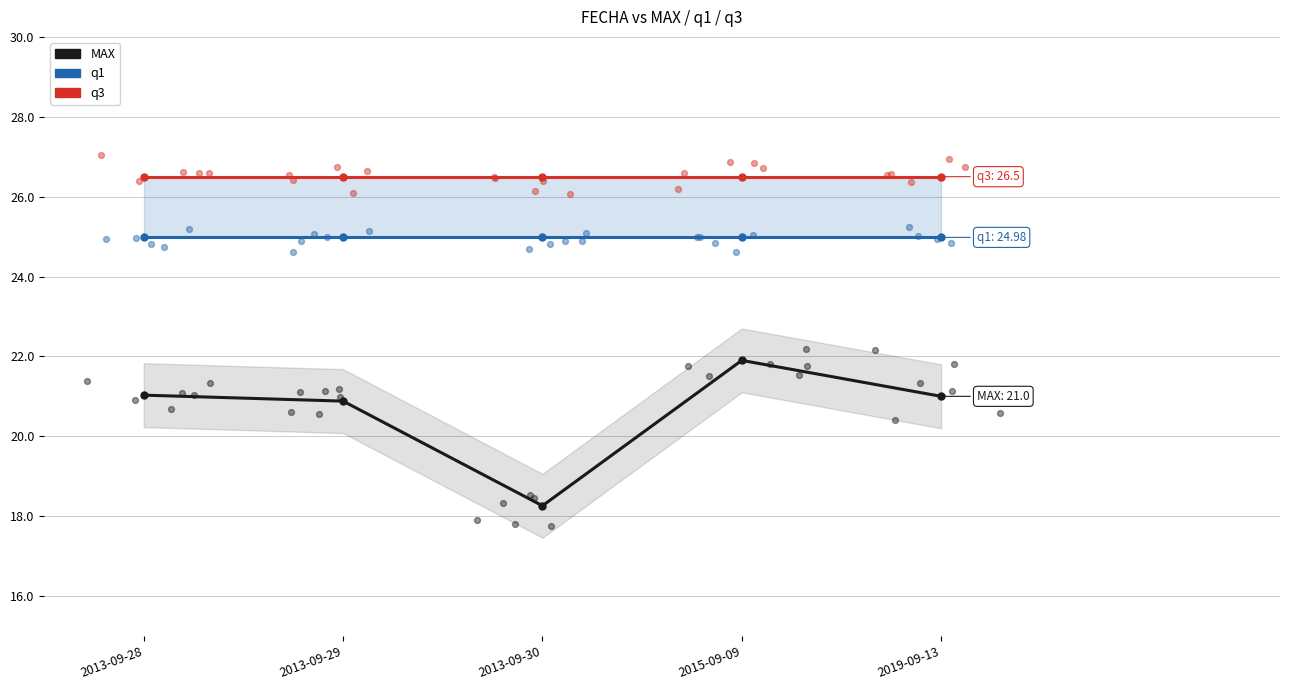

Is the value of q1 at 2015-09-09 greater than the value of q3 at 2013-09-30?

No